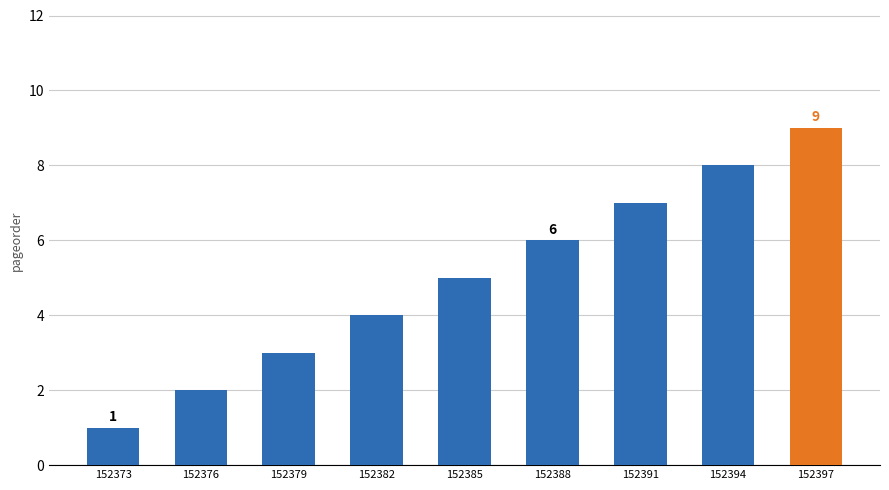

What is the minimum value shown in the chart?

1